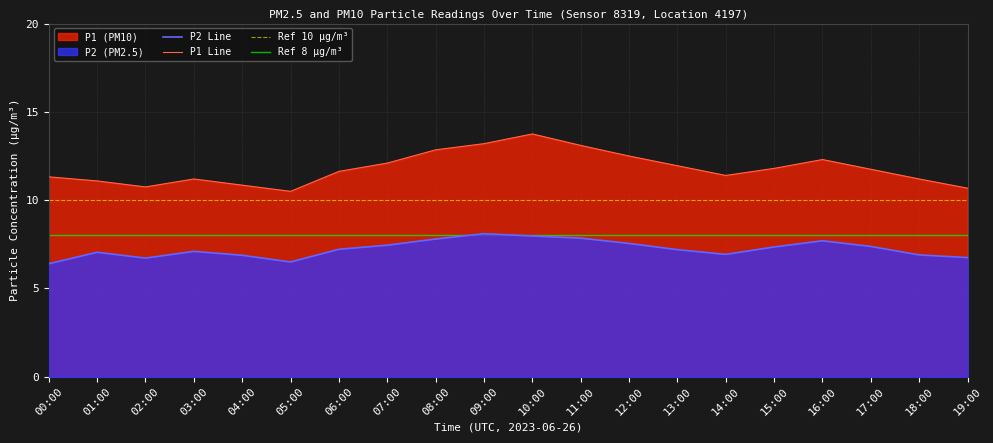

List the series in order of their overall mean, lowest first.

P2, P1